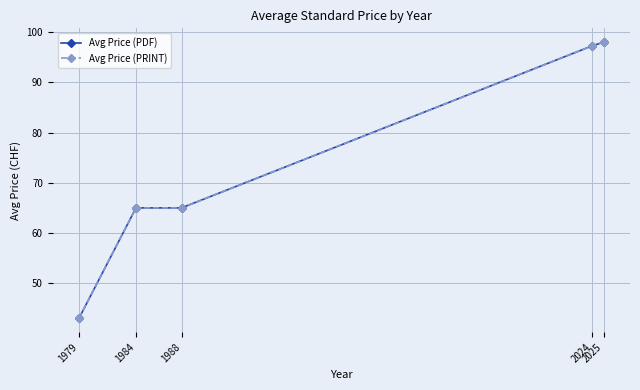

Is it true that Avg Price (PDF) equals 86.5 at 1988?

False